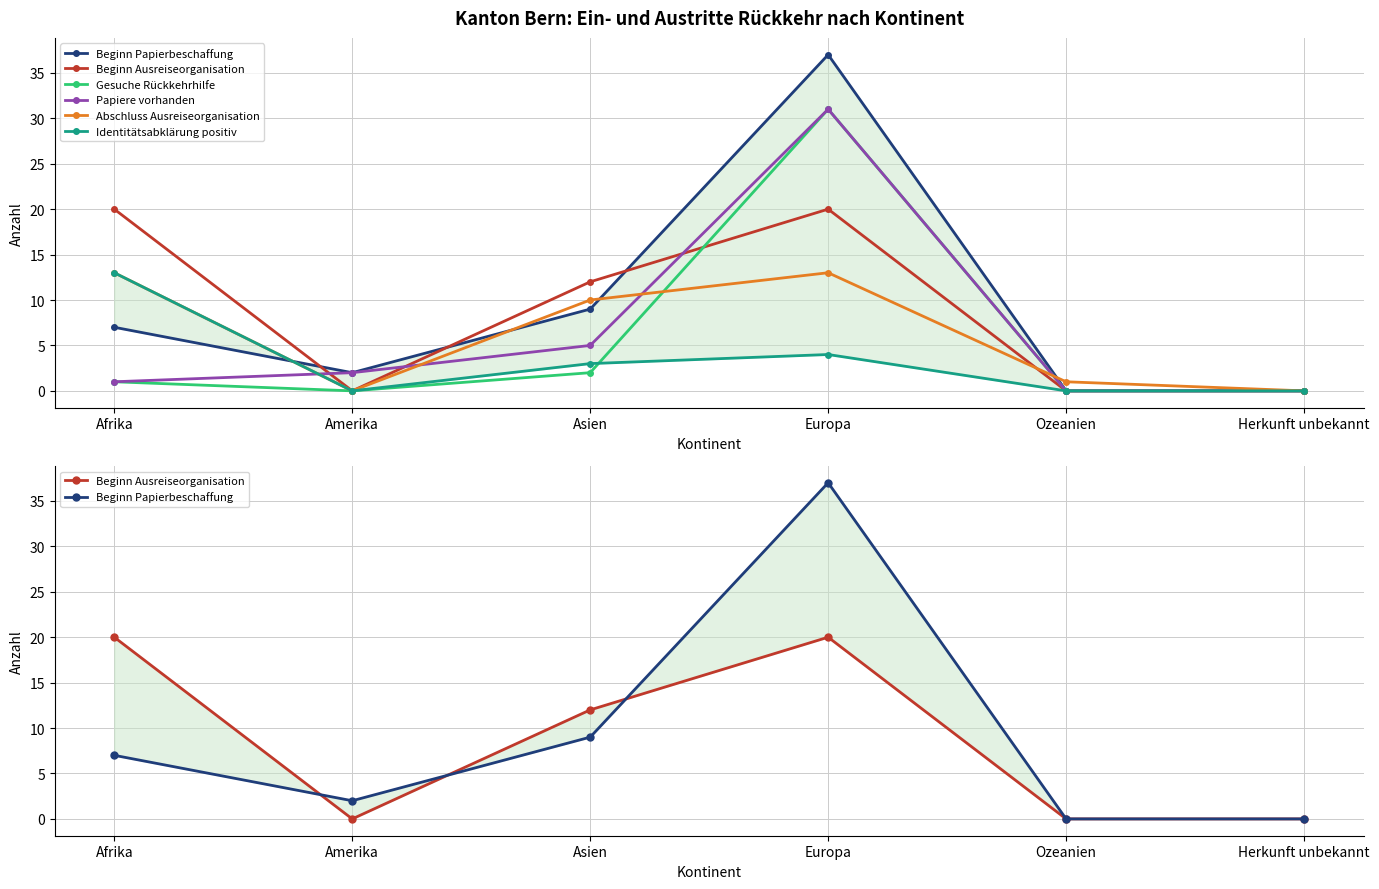

What are all the series names shown in the legend?

Beginn Papierbeschaffung, Beginn Ausreiseorganisation, Gesuche Rückkehrhilfe, Papiere vorhanden, Abschluss Ausreiseorganisation, Identitätsabklärung positiv